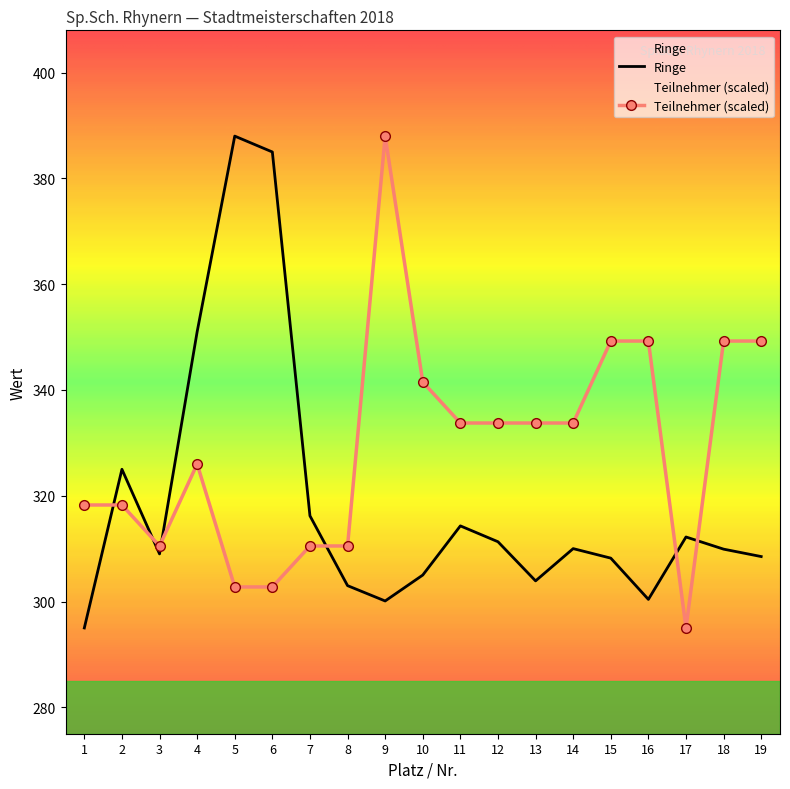

Rank the series by their maximum value, from lowest to highest.

Ringe, Teilnehmer